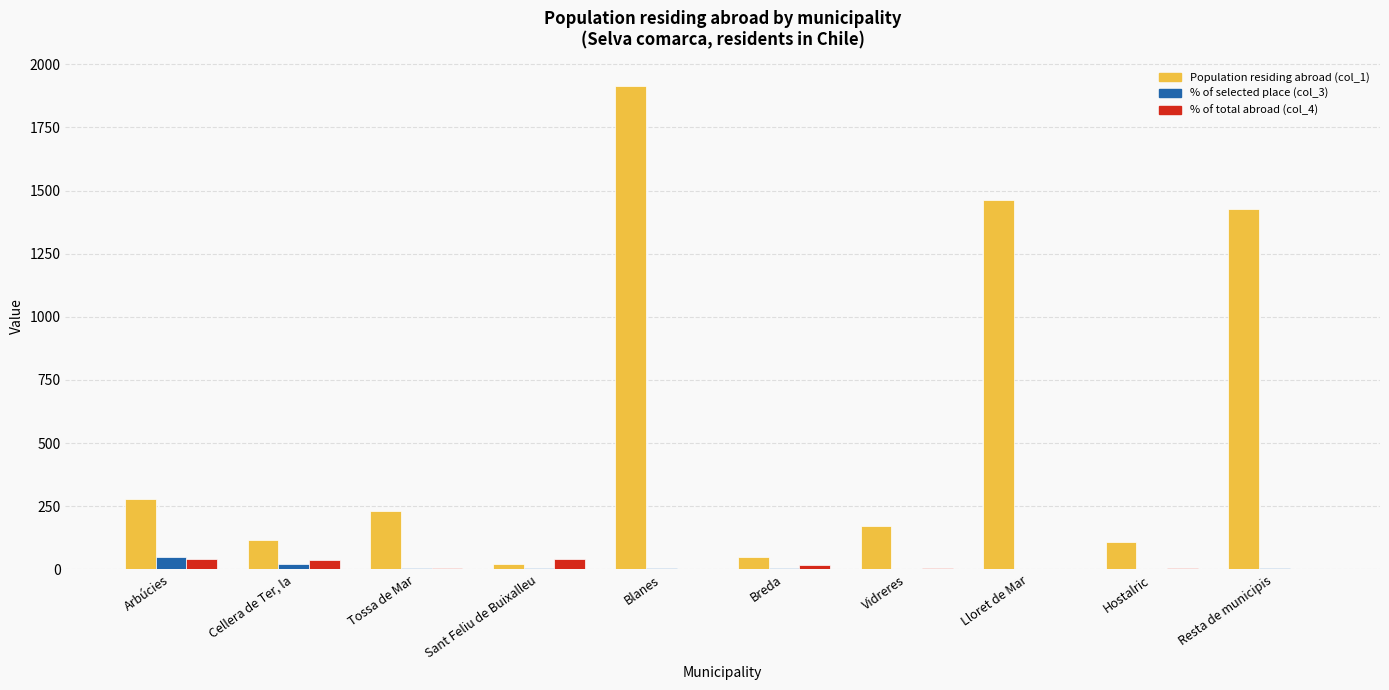

At which category is the sum across all series the highest?

Blanes